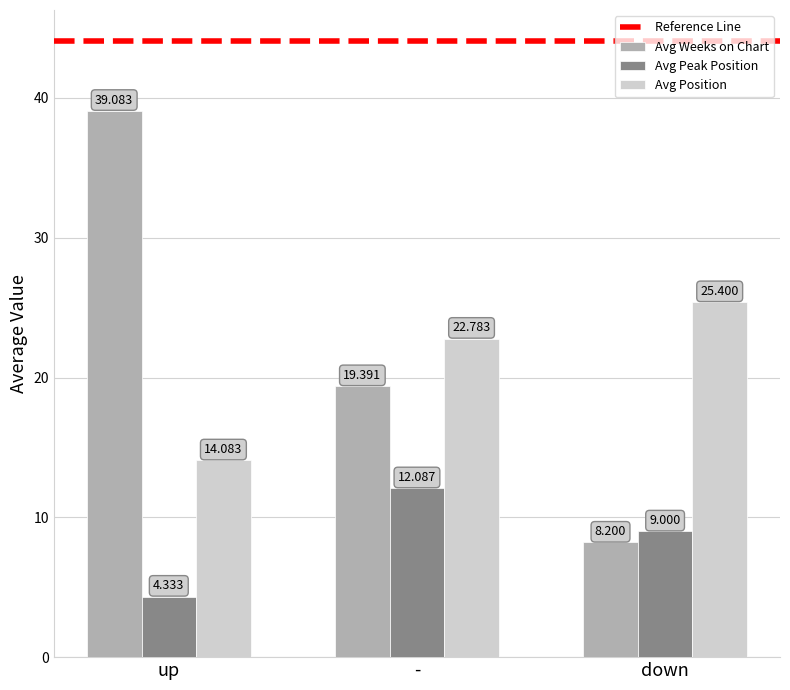

What is the maximum value shown in the chart?

39.1